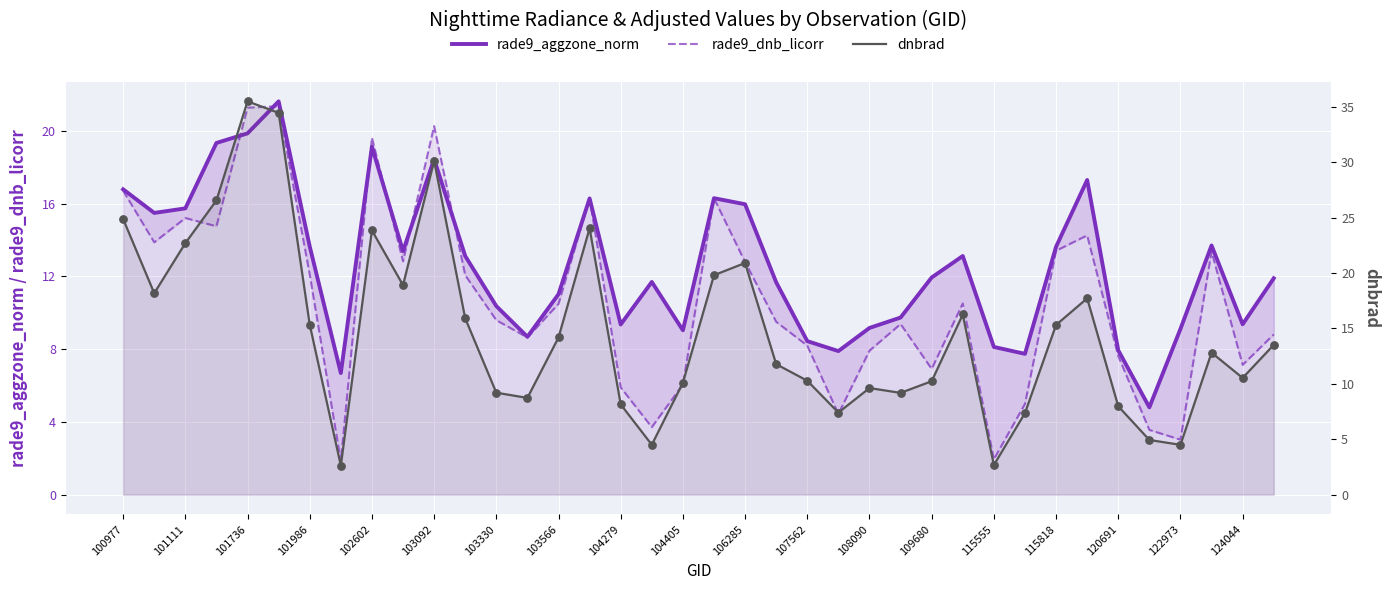

What is the total value across all series at 29?

20.1